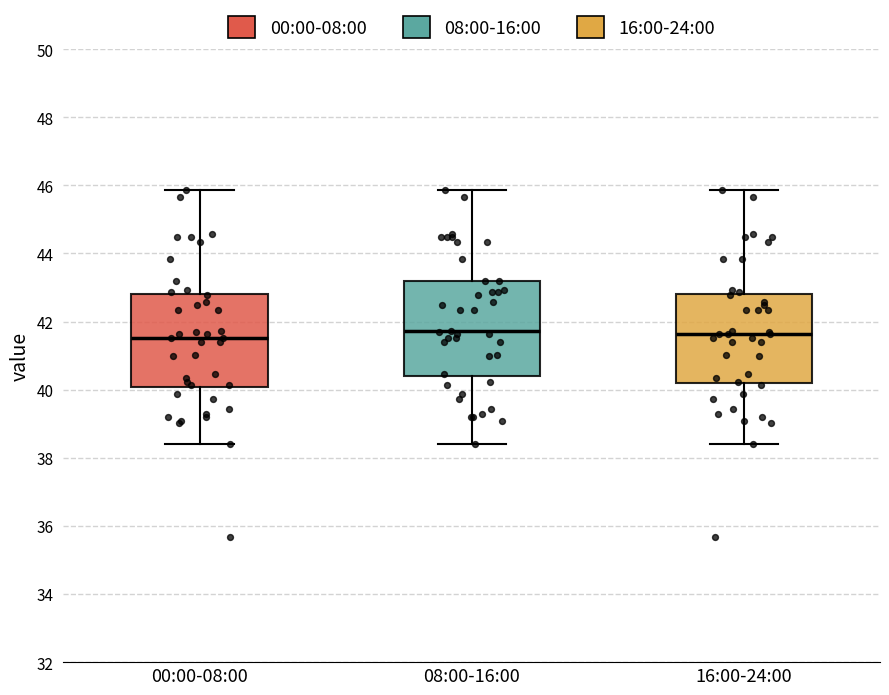

Reading left to right, read every box against the y-axis: the position of its median line, the range the box covers, and the ends of its whiskers. The values are not printed on the chart, so give them approximately, as read against the axis.

00:00-08:00: median 41.6, box 40.0 to 42.8, whiskers 38.4 to 45.8
08:00-16:00: median 41.8, box 40.4 to 43.2, whiskers 38.4 to 45.8
16:00-24:00: median 41.6, box 40.2 to 42.8, whiskers 38.4 to 45.8